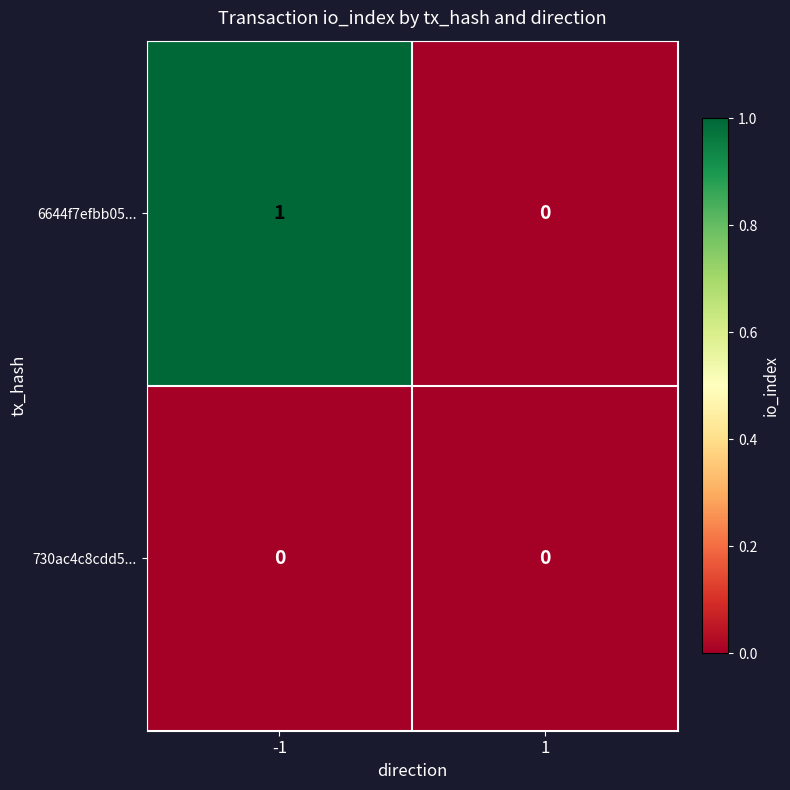

Which series has the largest range (max minus min)?

6644f7efbb05...